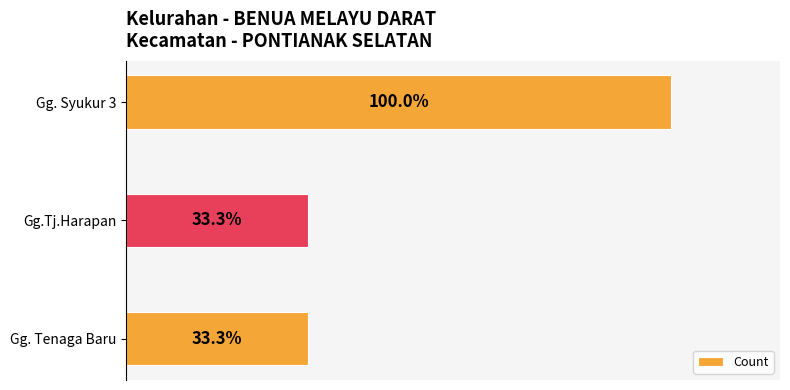

Between Gg. Syukur 3 and Gg.Tj.Harapan, which is larger?

Gg. Syukur 3